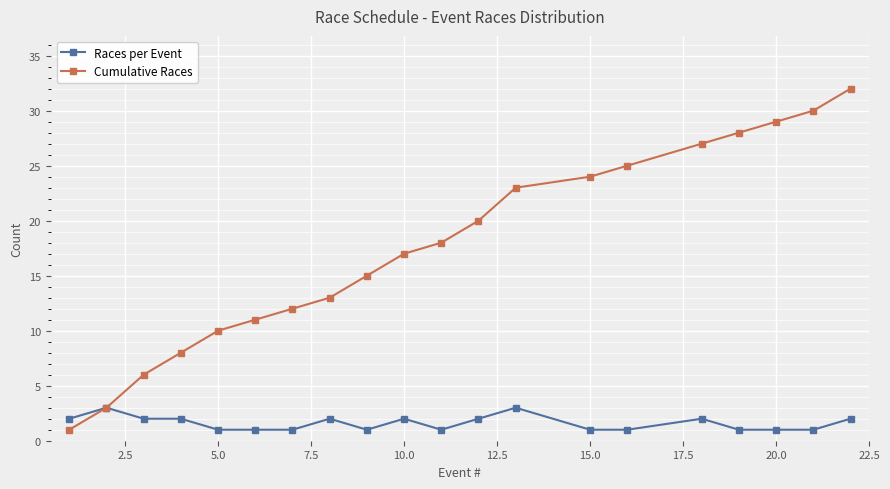

List the series in order of their overall mean, lowest first.

Races per Event, Cumulative Races